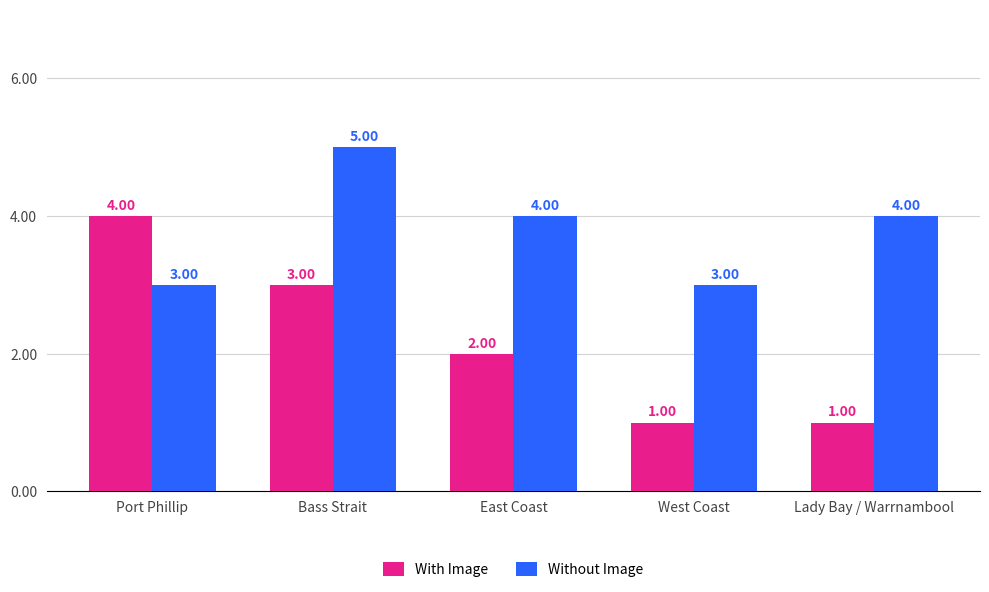

At which label is With Image closest to 2?

East Coast